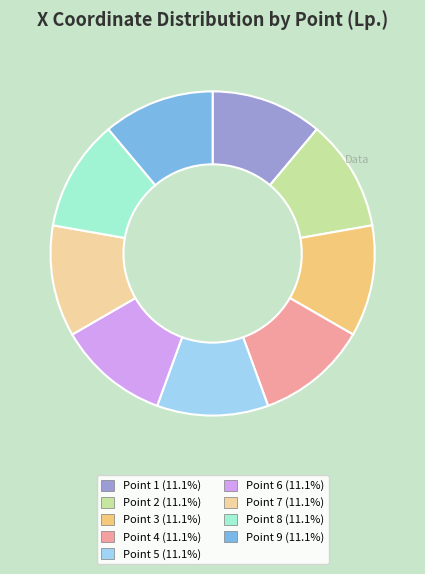

Rank the categories by value from highest to lowest.

4, 5, 3, 2, 1, 6, 7, 8, 9